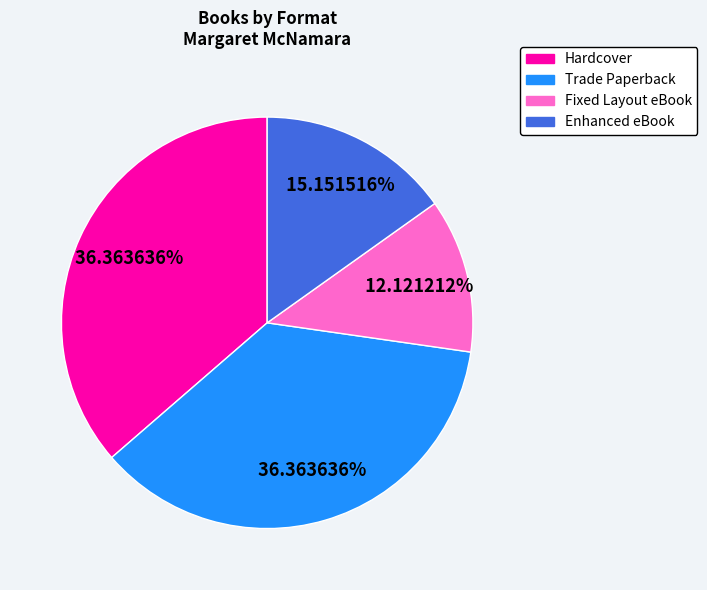

Which category has the smallest portion of the pie?

Fixed Layout eBook